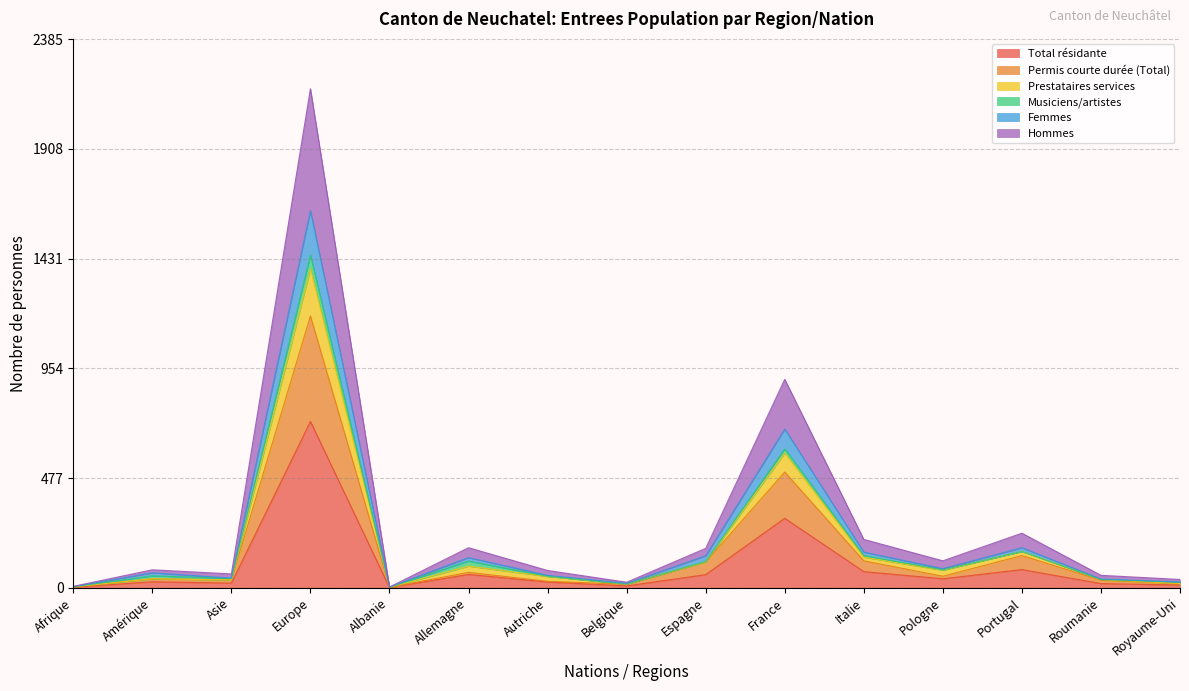

Does the chart display data point markers on the line(s)?

No